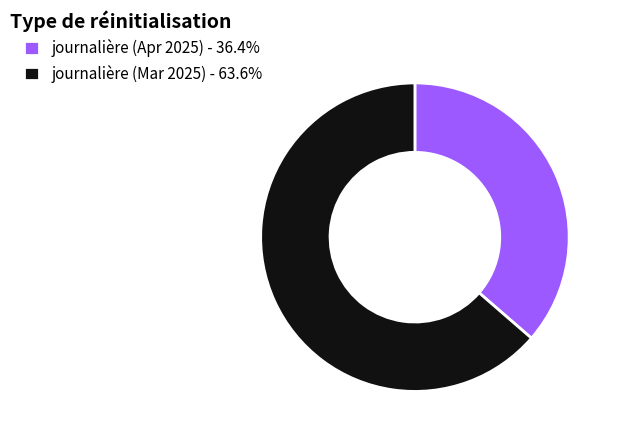

Does journalière (Apr 2025) - 36.4% account for over 50% of the chart?

No